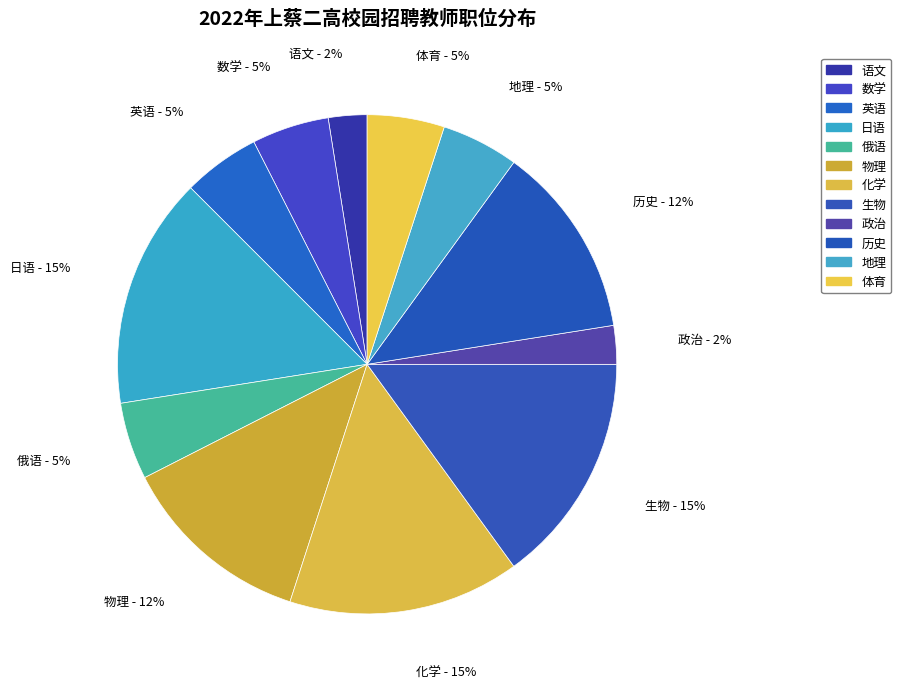

Count the number of slices in the pie.

12